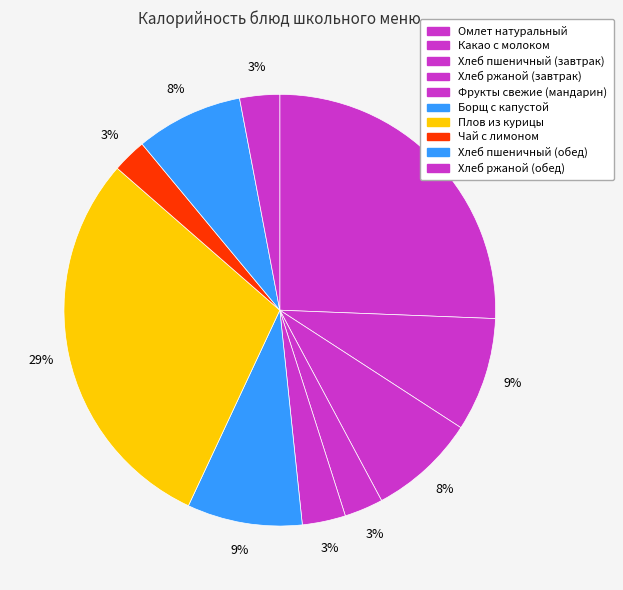

Count the number of slices in the pie.

10